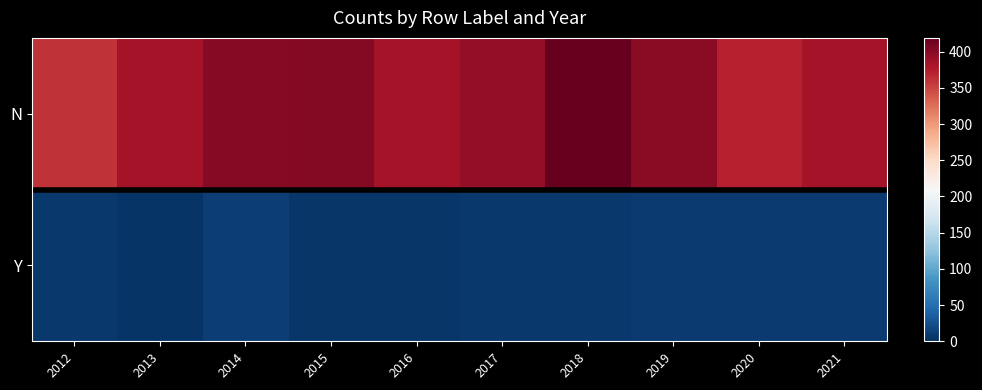

What is the total value across all series at 2015?

406